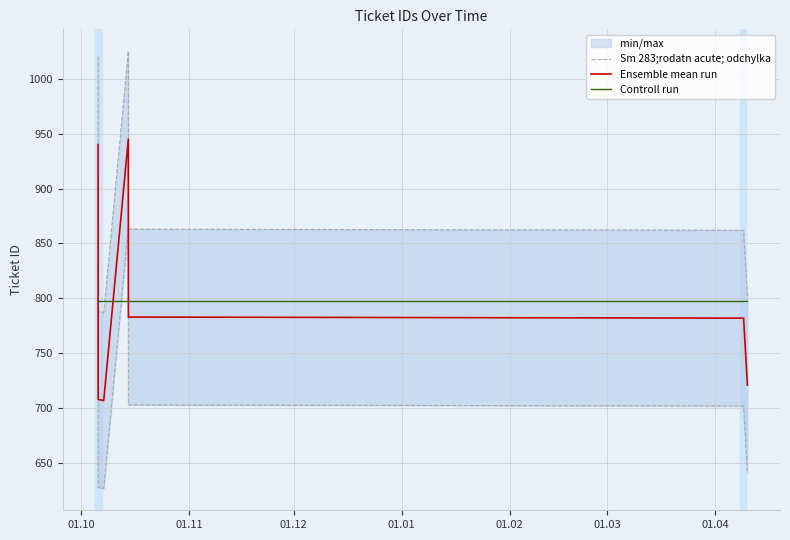

At how many categories does at least one series exceed 801?

4